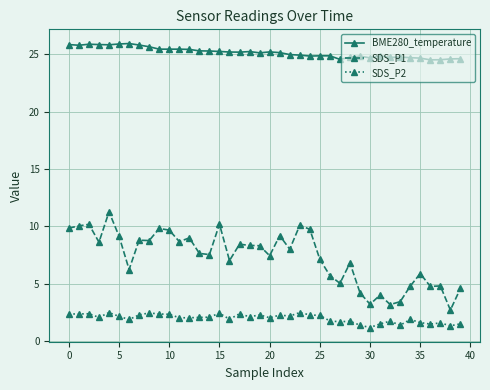

How many values in the SDS_P1 series are below 8?

20